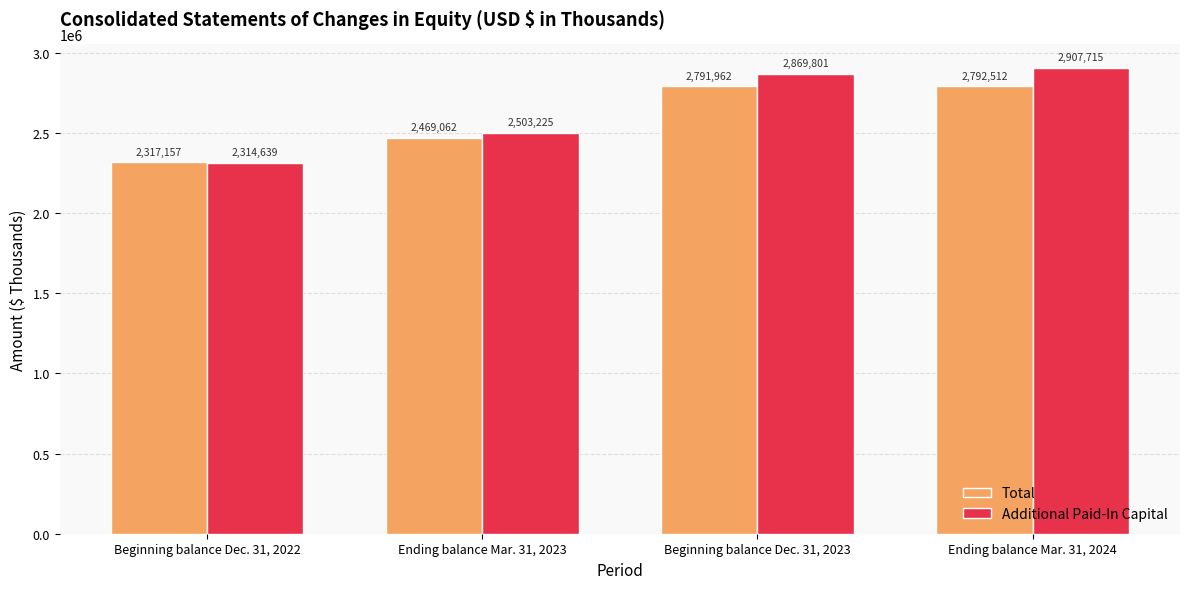

What are all the series names shown in the legend?

Total, Additional Paid-In Capital